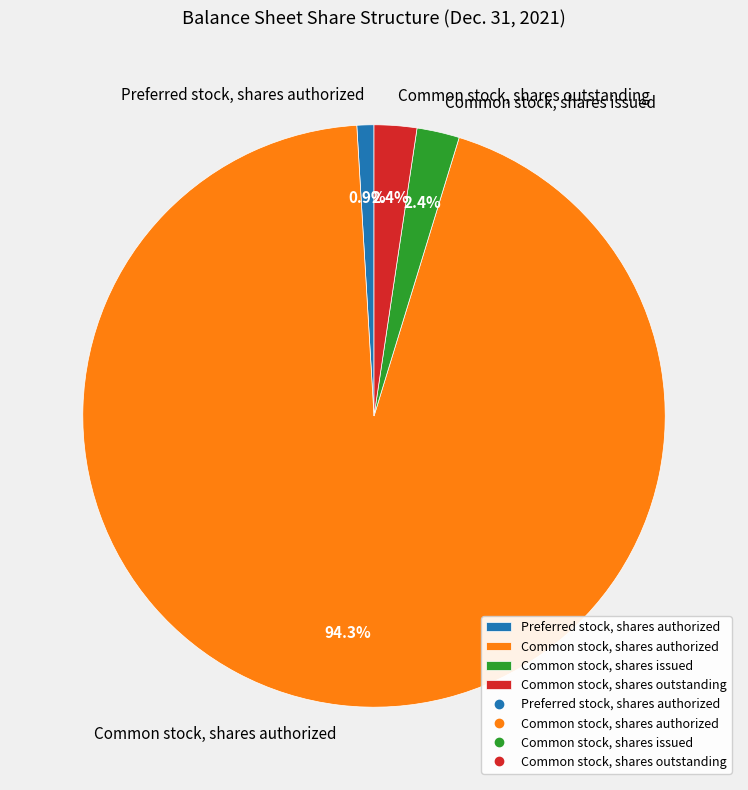

Is there a majority slice in this chart?

Yes